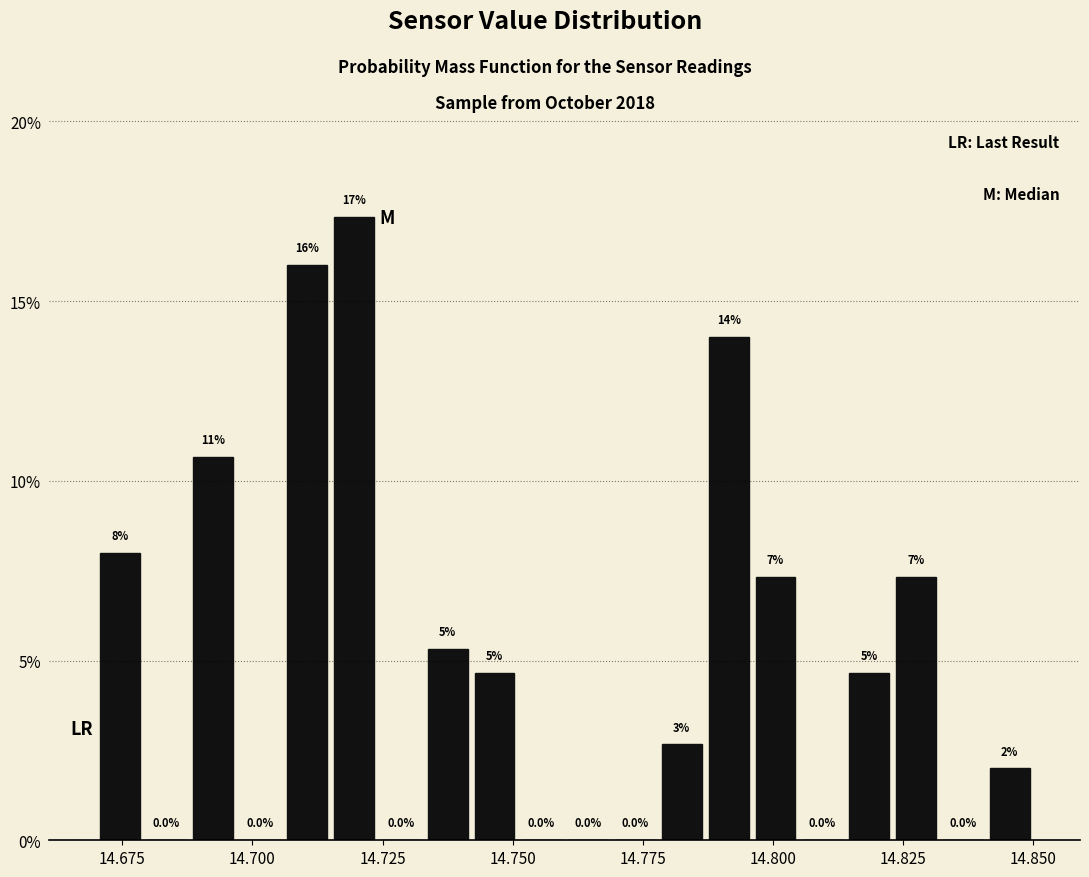

Around what value on the x-axis is the tallest bar? Give the approximate position of its centre, as read against the axis.

14.720